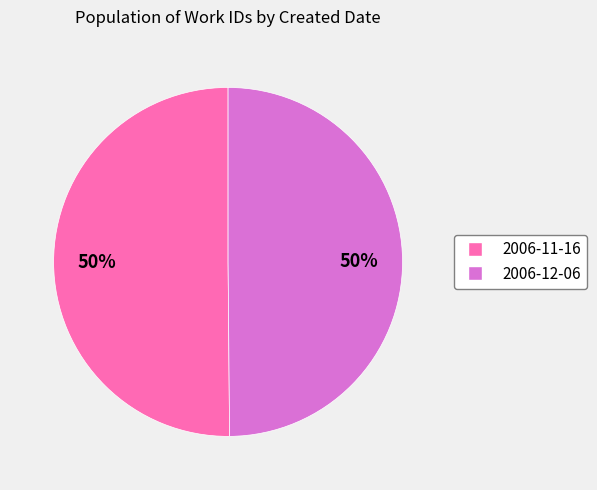

Is it true that 2006-11-16 is 38% of the pie?

False